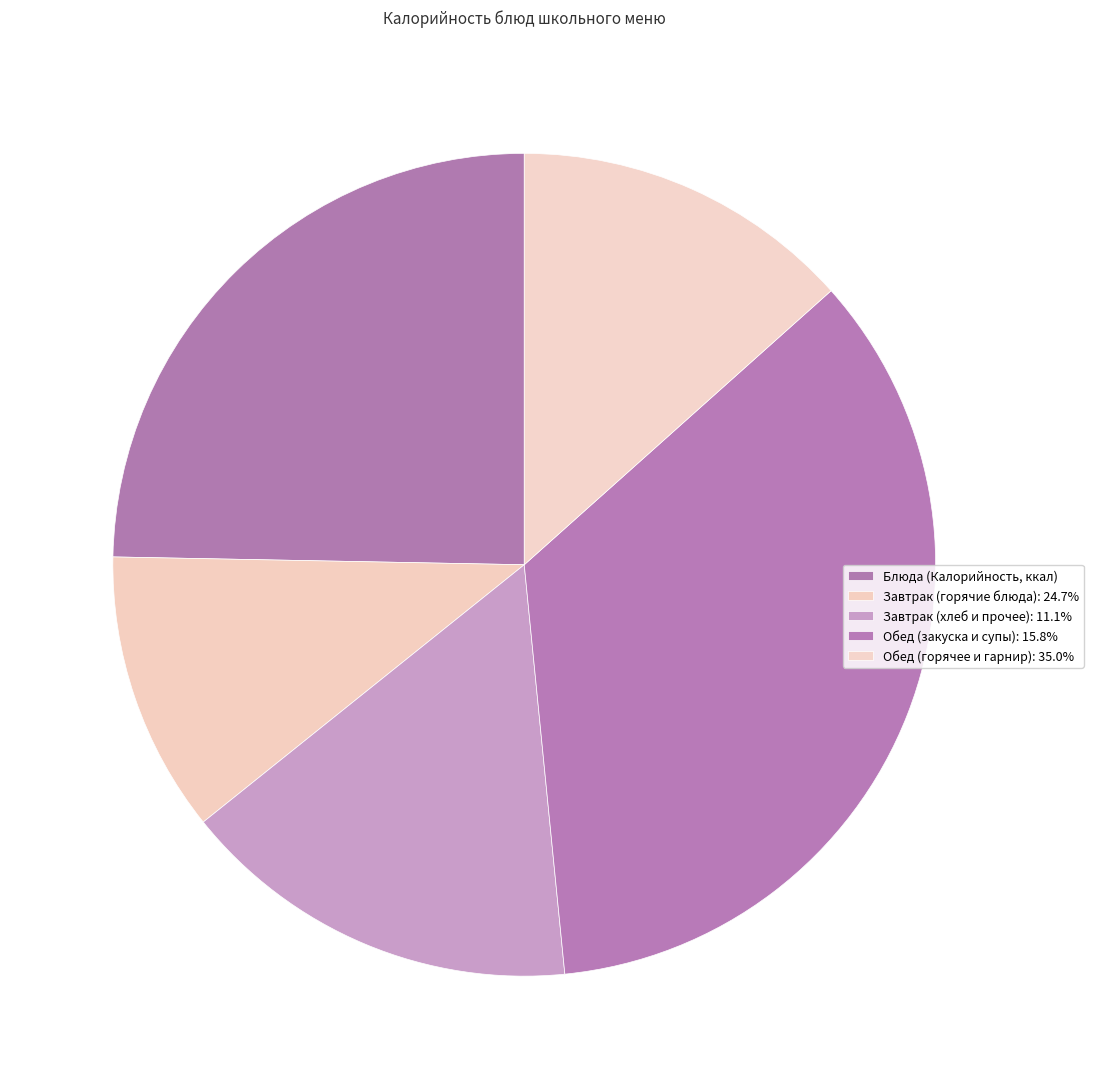

Count the number of slices in the pie.

5